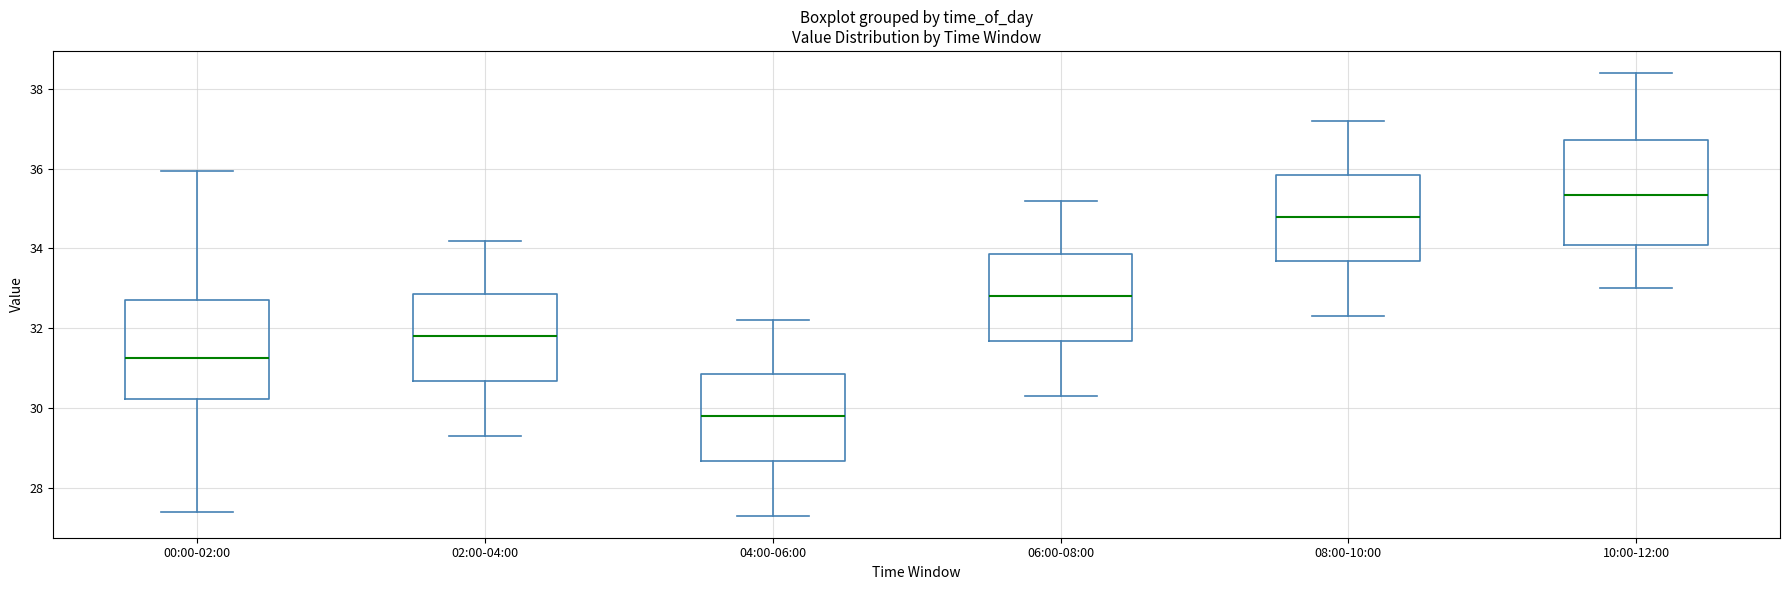

Where does the lower whisker of the box for 10:00-12:00 end on the y-axis? The values are not printed on the chart, so give them approximately, as read against the axis.

33.0